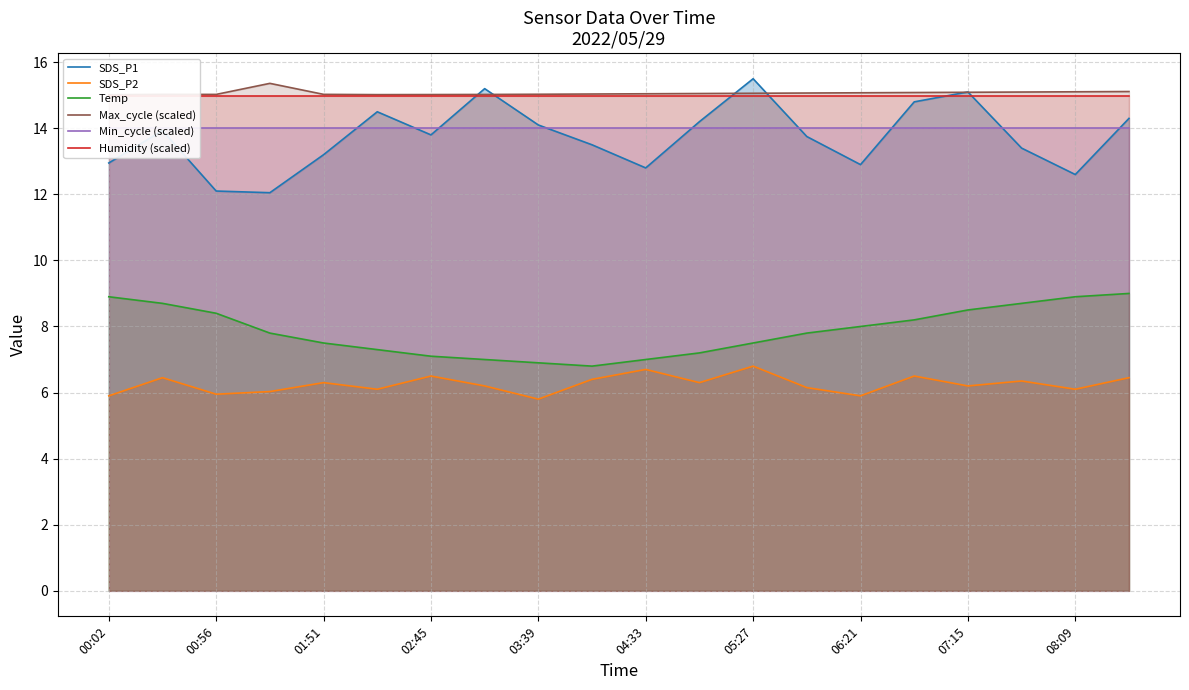

Which series has the largest range (max minus min)?

SDS_P1